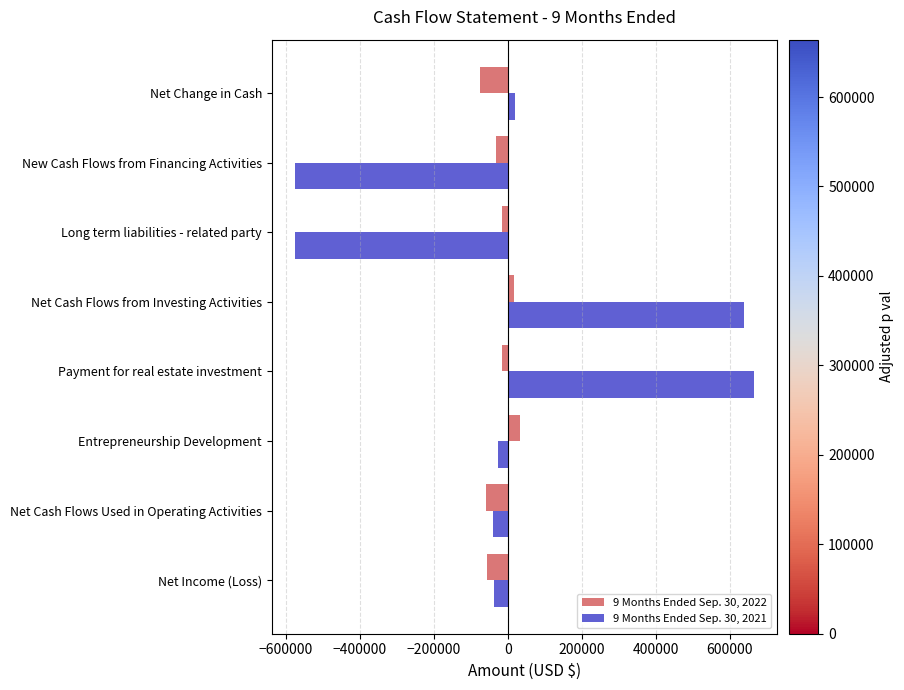

The value of 9 Months Ended Sep. 30, 2021 at Net Income (Loss) is -37042. True or false?

True